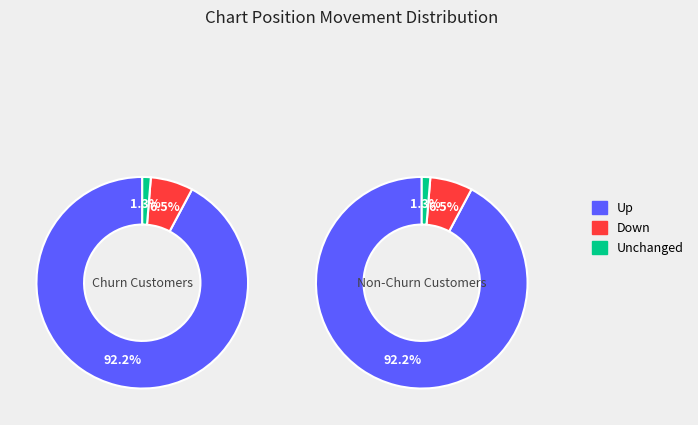

Which category has the biggest portion of the pie?

up